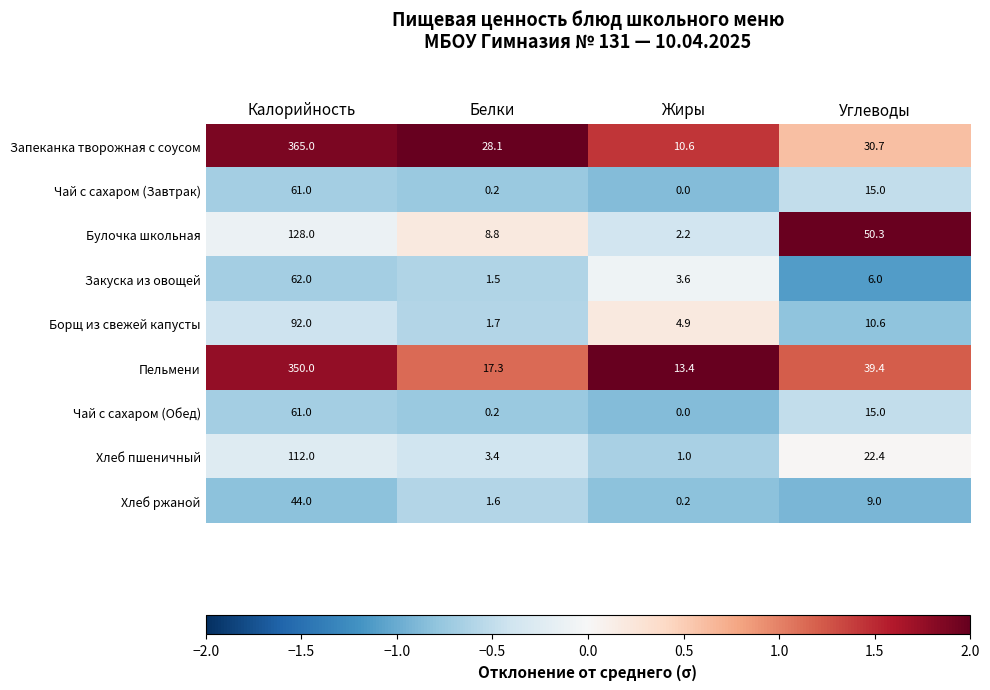

Which series changed the most between Жиры and Углеводы?

Булочка школьная